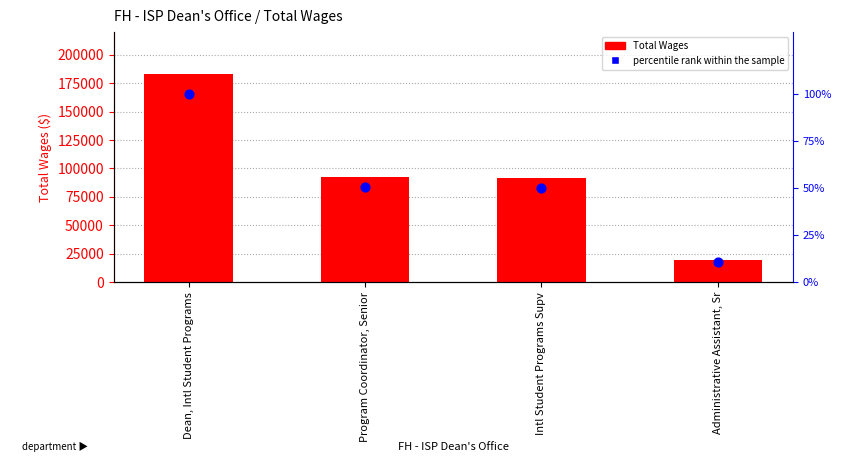

Which series contains the highest Y value?

Total Wages